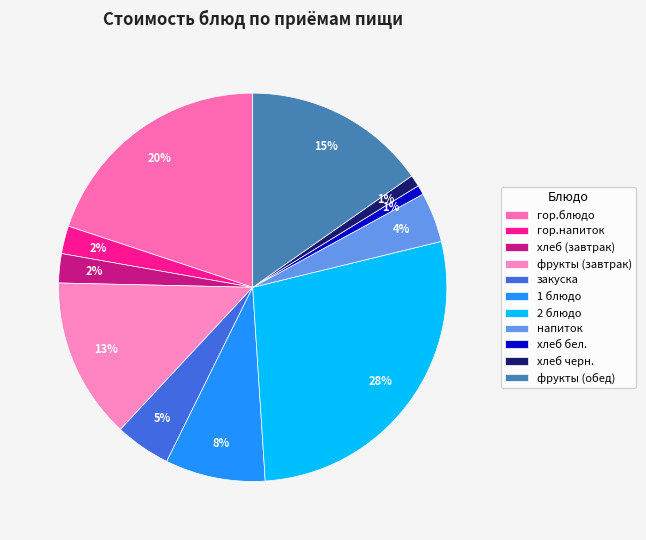

What is the ratio of the value at фрукты (обед) to the value at напиток?

3.7